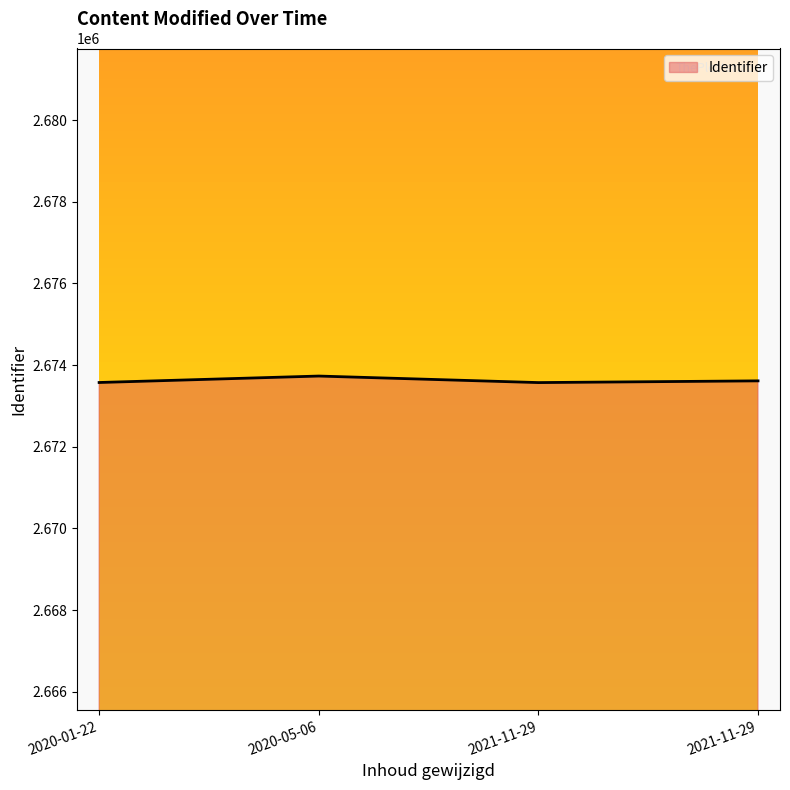

Where is the first local maximum?

2020-05-06